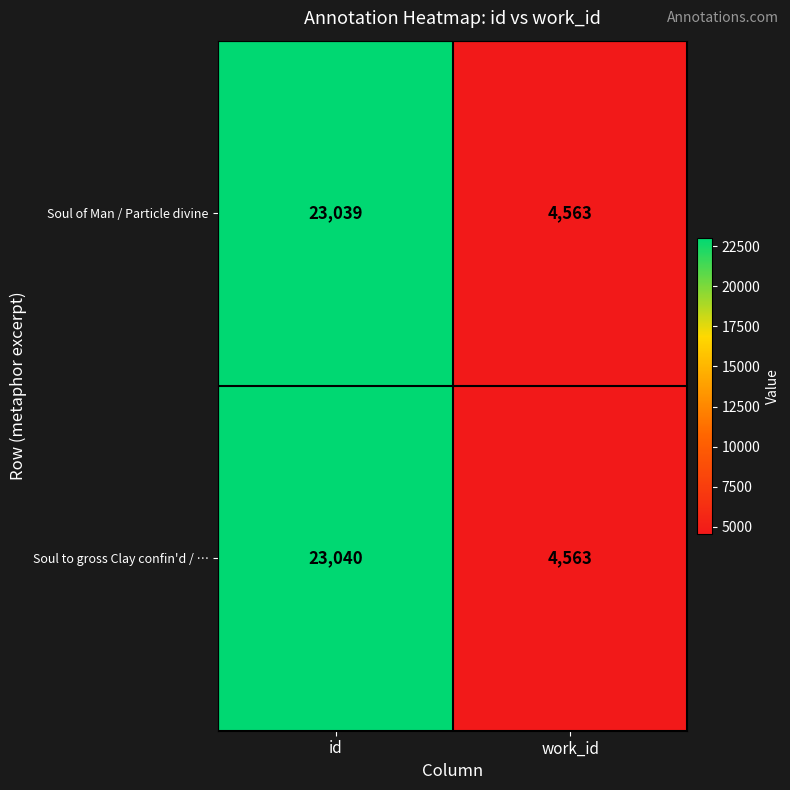

Reading right to left, extract all data points from this chart.

Soul of Man / Particle divine: work_id=4563	id=23039
Soul to gross Clay confin'd / …: work_id=4563	id=23040